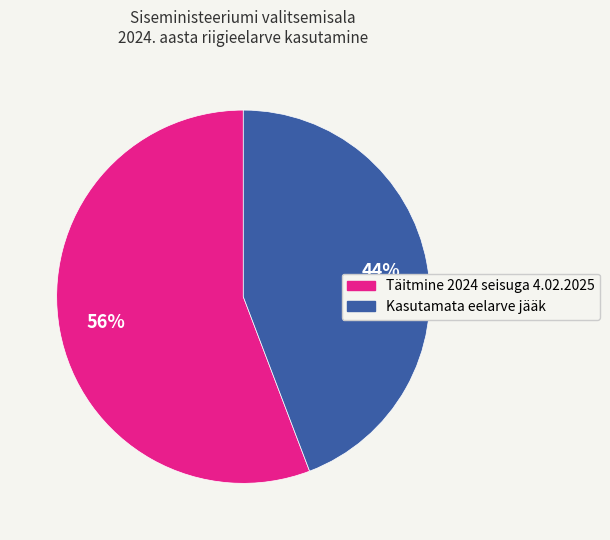

Rank the categories by value from lowest to highest.

Kasutamata eelarve jääk, Täitmine 2024 seisuga 4.02.2025